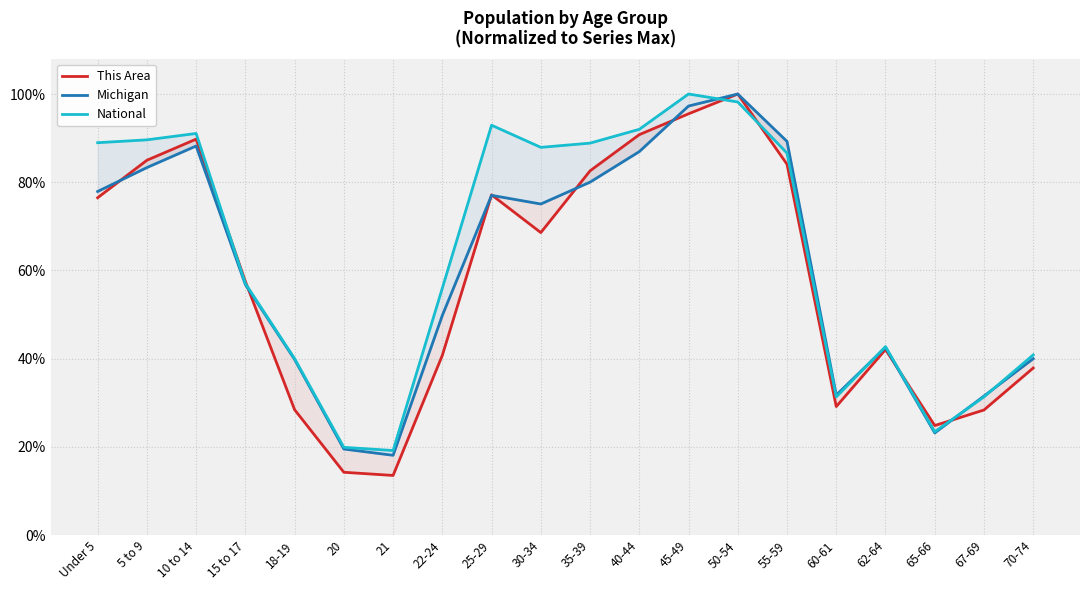

Is it true that This Area equals 0.6 at 15 to 17?

True